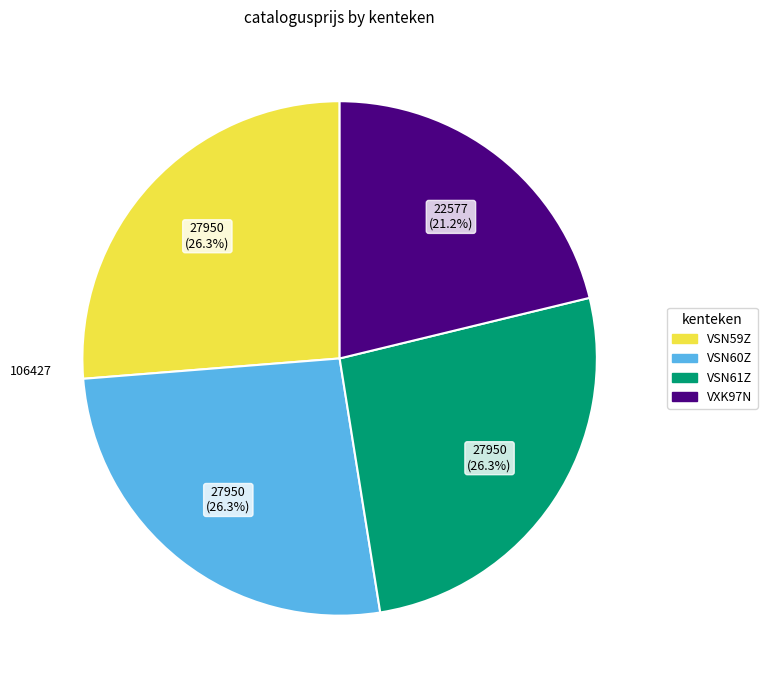

To the nearest percent, what percentage of the pie is VSN59Z?

26%